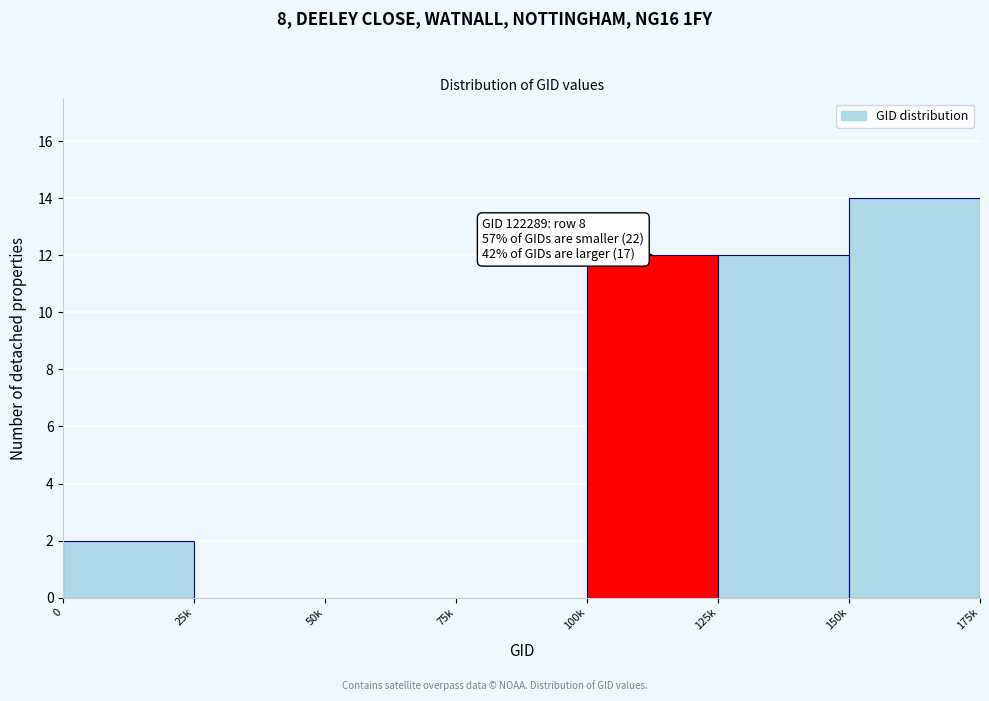

Reading right to left, transcribe all the data shown in this chart.

150k=14	125k=12	100k=12	75k=0	50k=0	25k=0	0=2